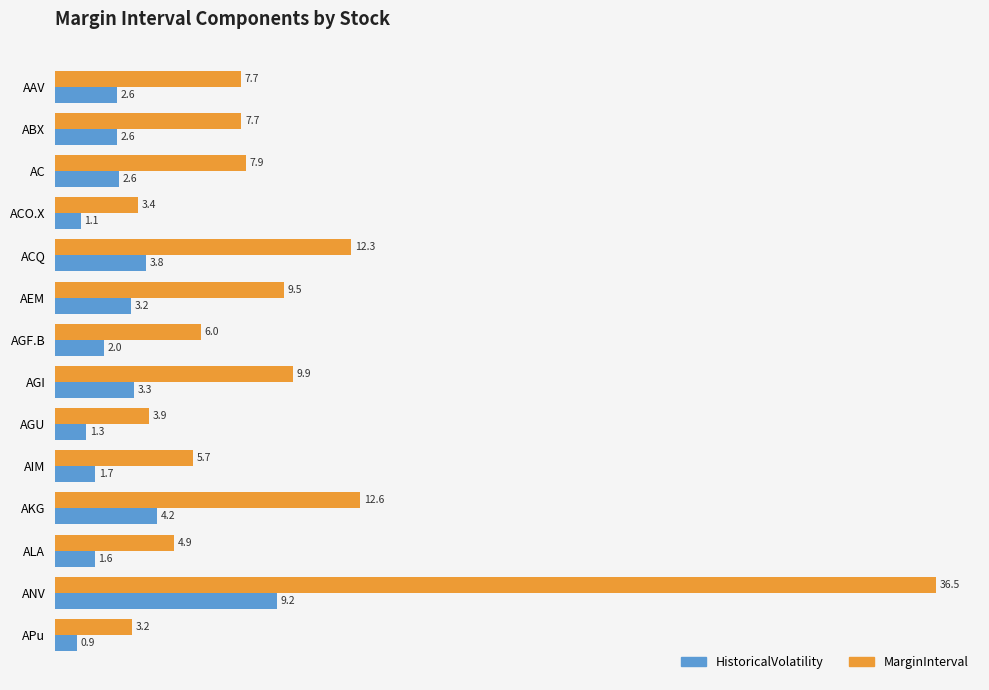

Which series has the largest total across all categories?

MarginInterval